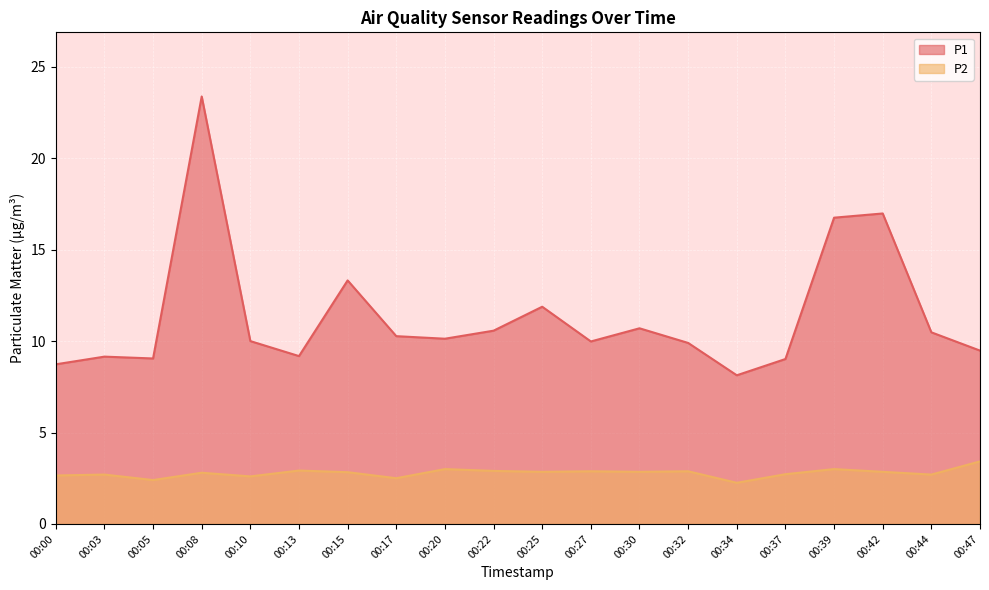

How many lines are shown in the chart?

2